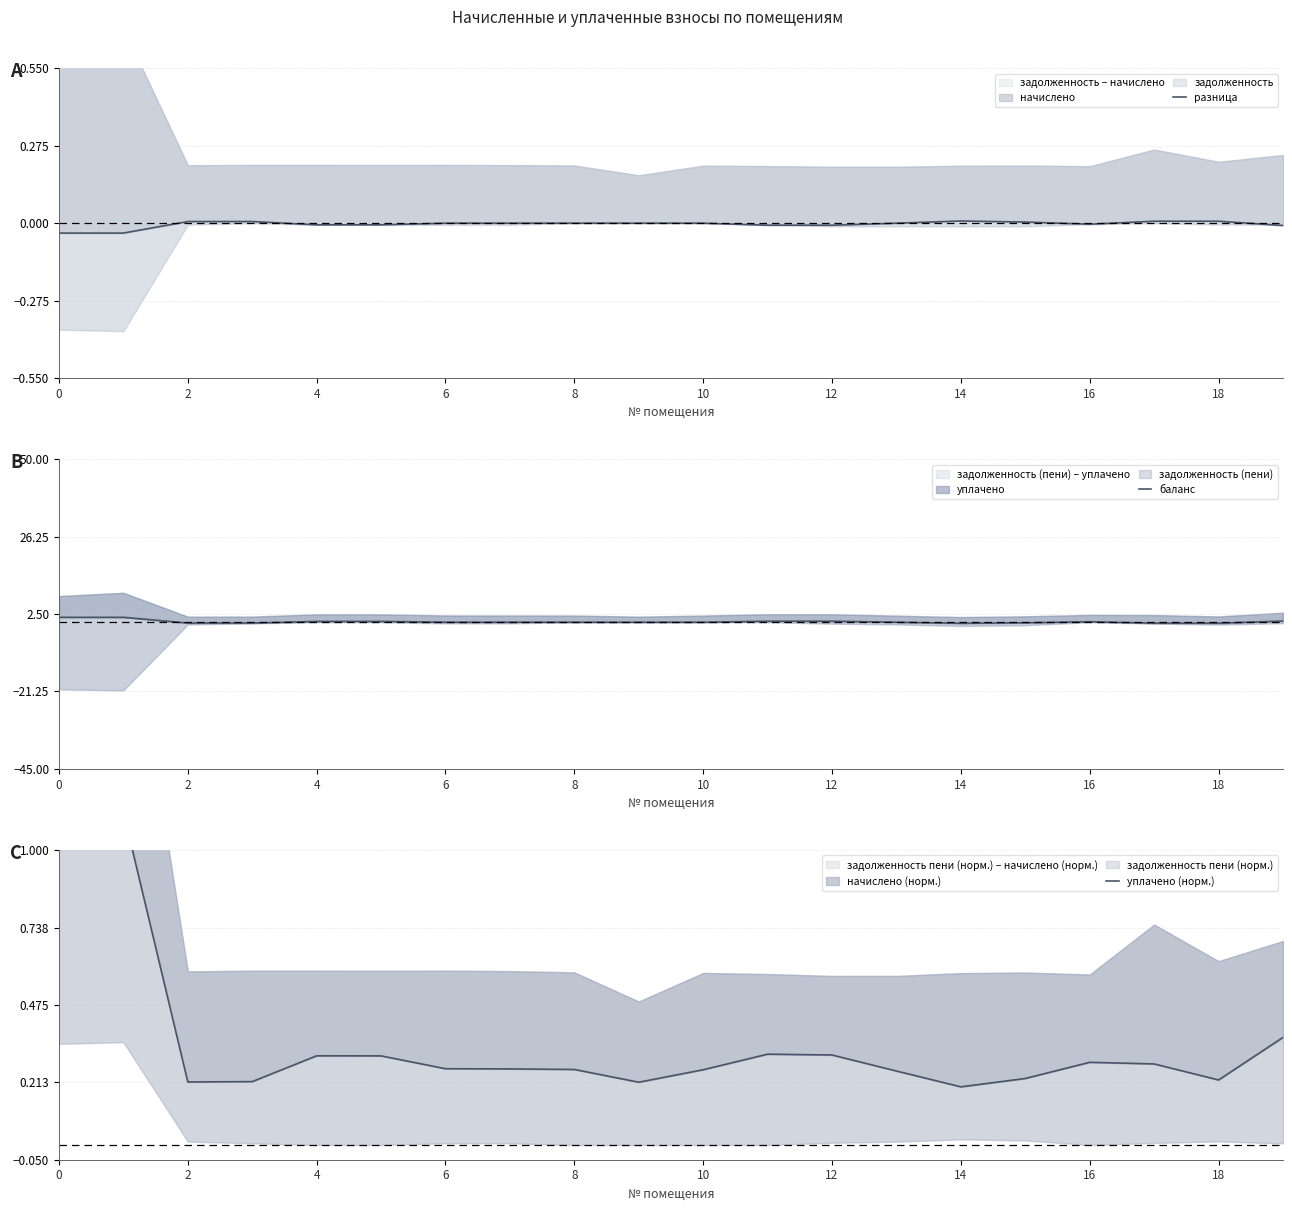

What is the greatest value displayed?

1.5